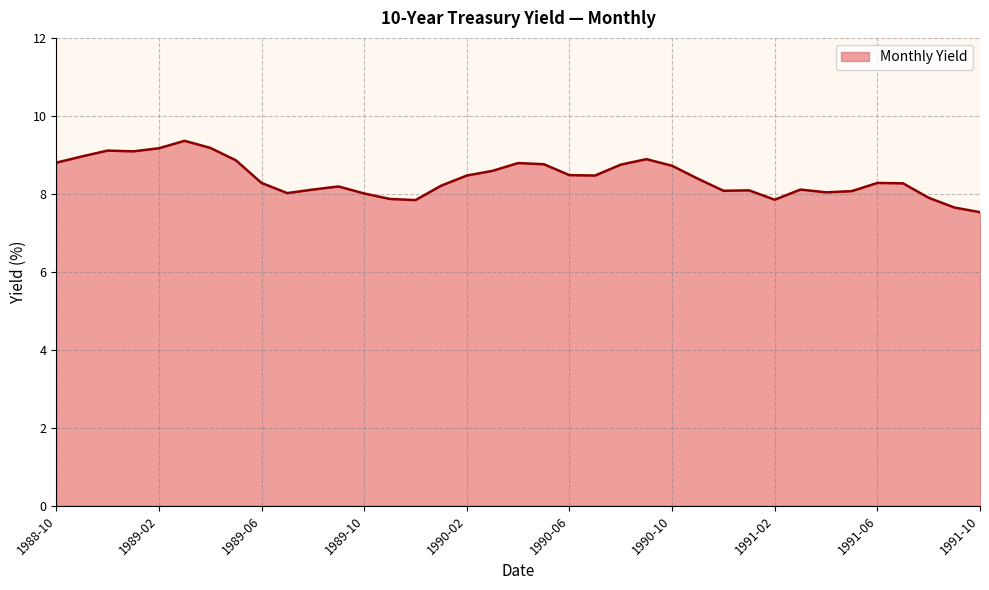

What is the greatest value displayed?

9.4